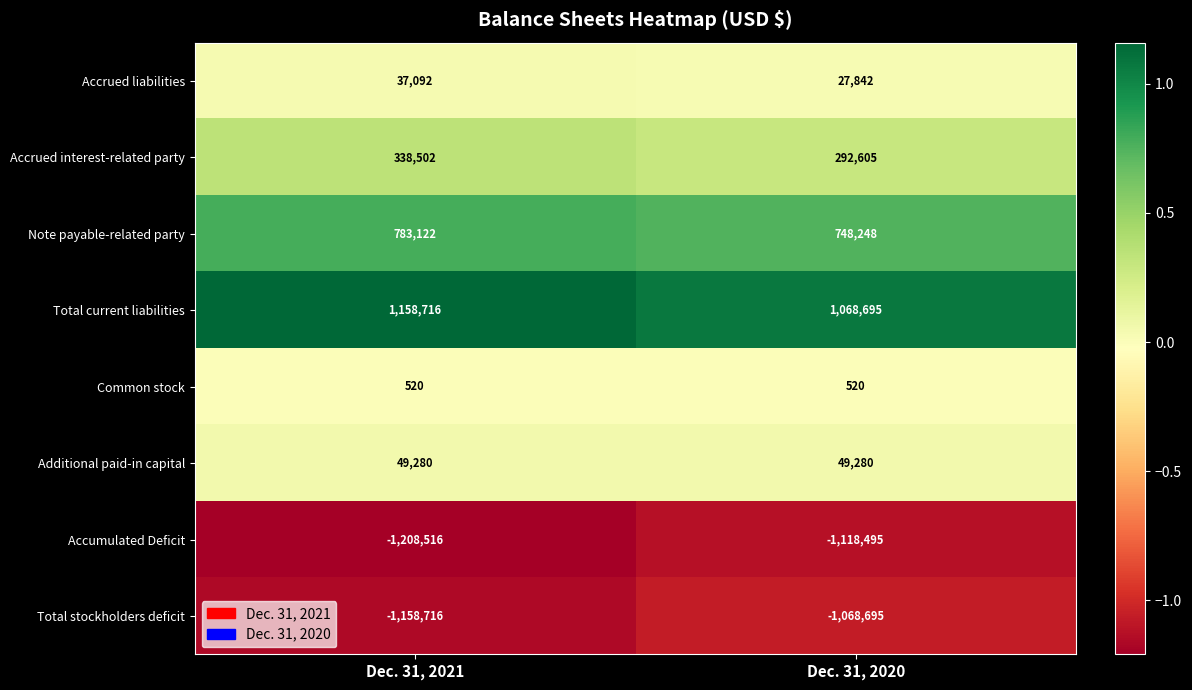

Reading left to right, list all the values displayed in this chart.

Accrued liabilities: Dec. 31, 2021=37092	Dec. 31, 2020=27842
Accrued interest-related party: Dec. 31, 2021=338502	Dec. 31, 2020=292605
Note payable-related party: Dec. 31, 2021=783122	Dec. 31, 2020=748248
Total current liabilities: Dec. 31, 2021=1158716	Dec. 31, 2020=1068695
Common stock: Dec. 31, 2021=520	Dec. 31, 2020=520
Additional paid-in capital: Dec. 31, 2021=49280	Dec. 31, 2020=49280
Accumulated Deficit: Dec. 31, 2021=-1208516	Dec. 31, 2020=-1118495
Total stockholders deficit: Dec. 31, 2021=-1158716	Dec. 31, 2020=-1068695